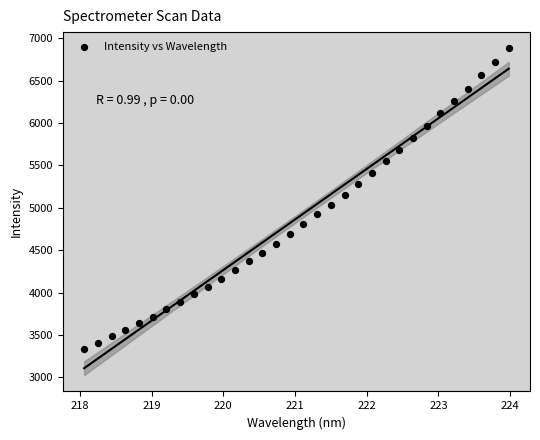

What is the range of Y values (max minus min)?

3540.9